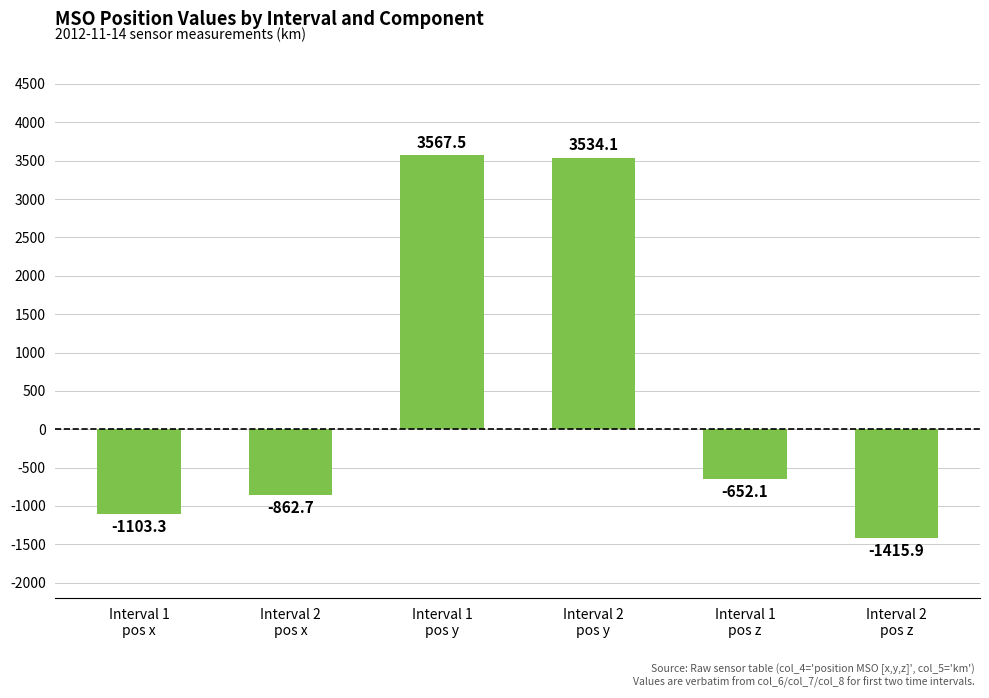

What is the difference between the second highest and minimum values?

4950.1